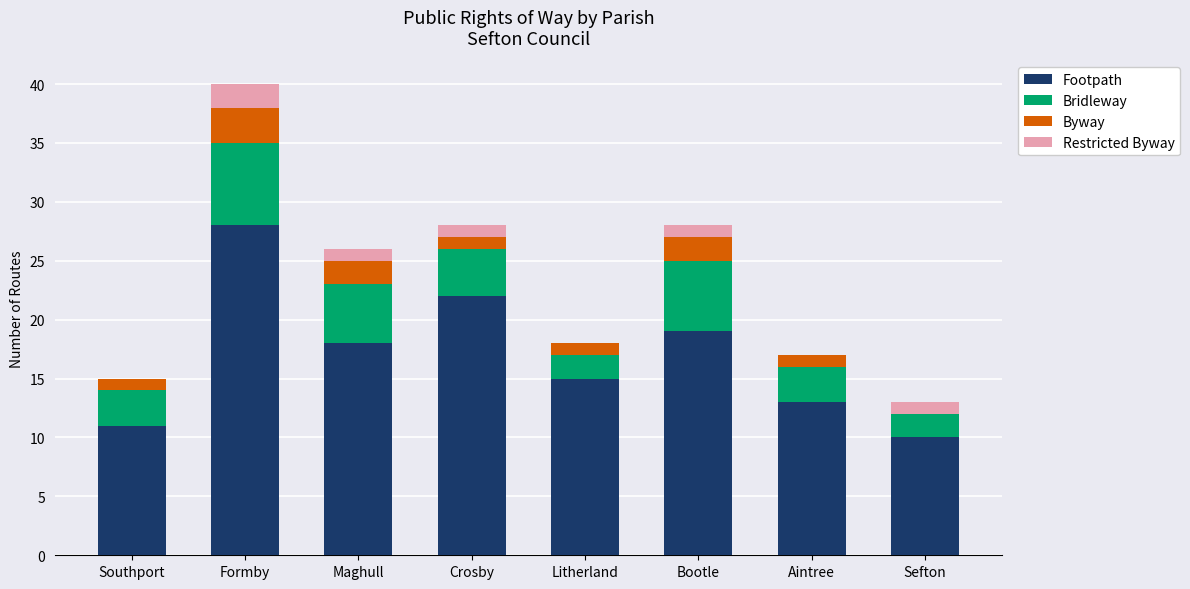

At which label does Footpath reach its peak?

Formby